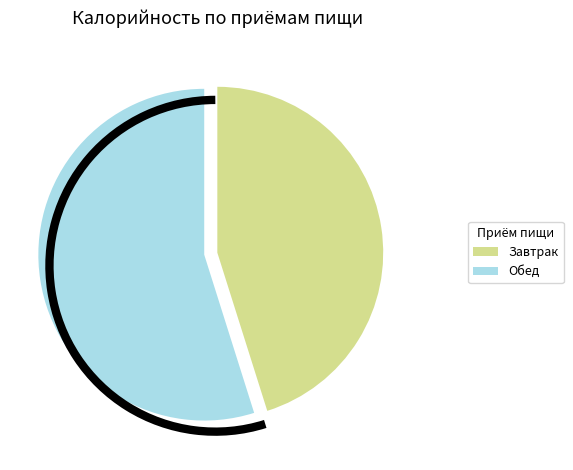

How many segments does this pie chart have?

2